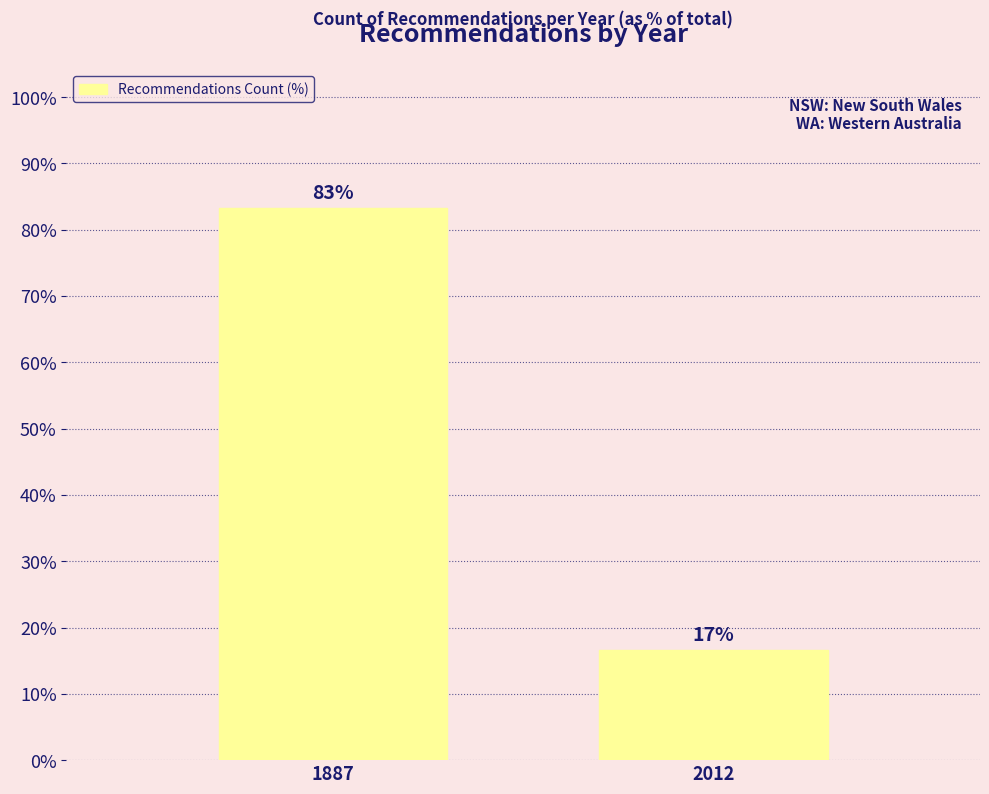

How many values exceed 83?

1